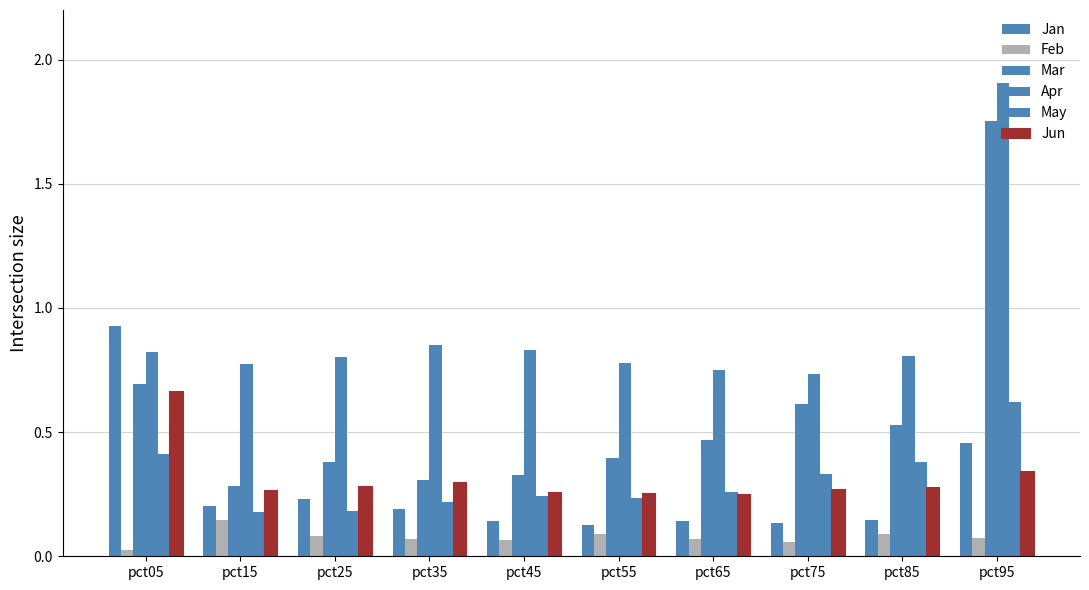

Which series changed the most between pct05 and pct65?

Jan